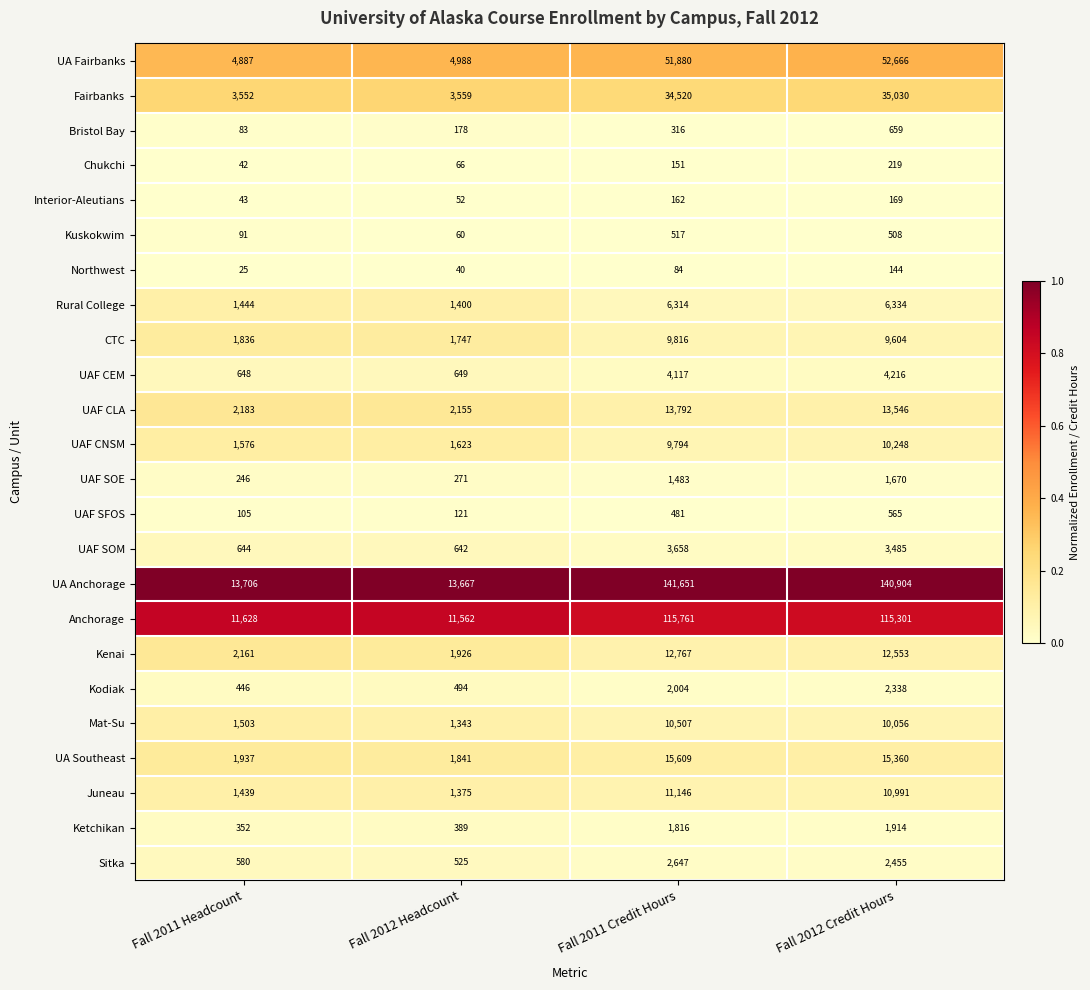

Rank the series by their maximum value, from highest to lowest.

UA Anchorage, Anchorage, UA Fairbanks, Fairbanks, UA Southeast, UAF CLA, Kenai, Juneau, Mat-Su, UAF CNSM, CTC, Rural College, UAF CEM, UAF SOM, Sitka, Kodiak, Ketchikan, UAF SOE, Bristol Bay, UAF SFOS, Kuskokwim, Chukchi, Interior-Aleutians, Northwest